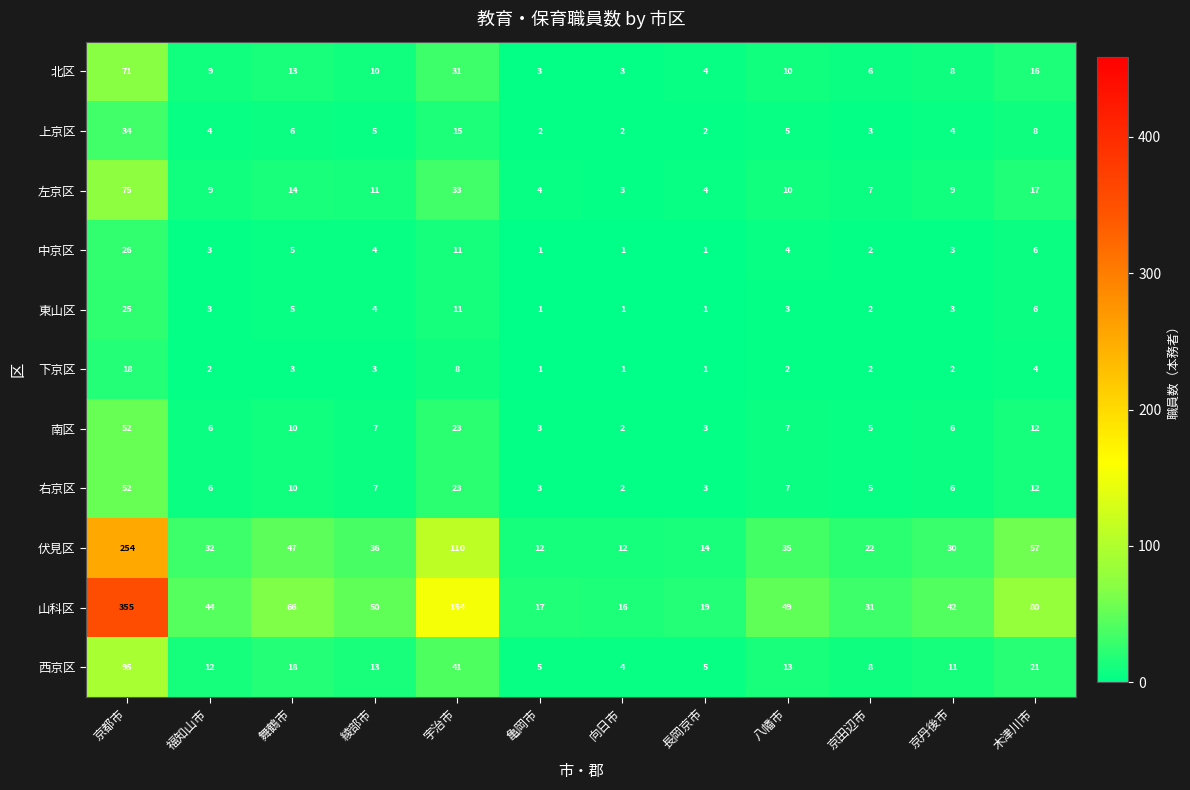

What is the maximum value shown in the chart?

355